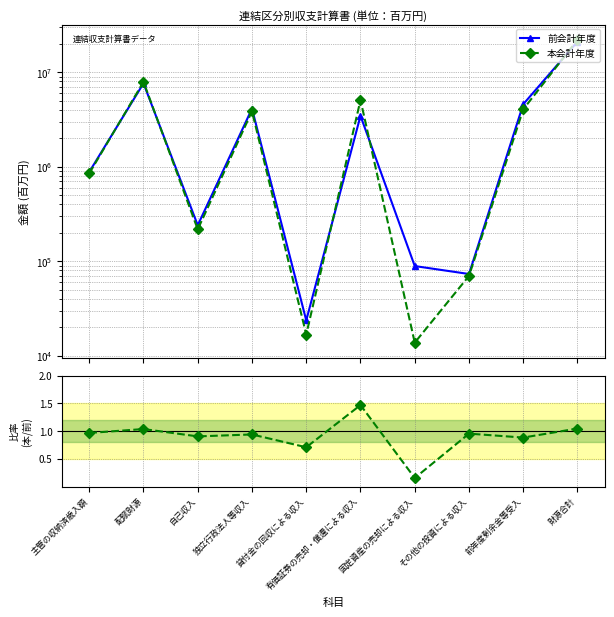

What are all the series names shown in the legend?

前会計年度, 本会計年度, 本/前 比率